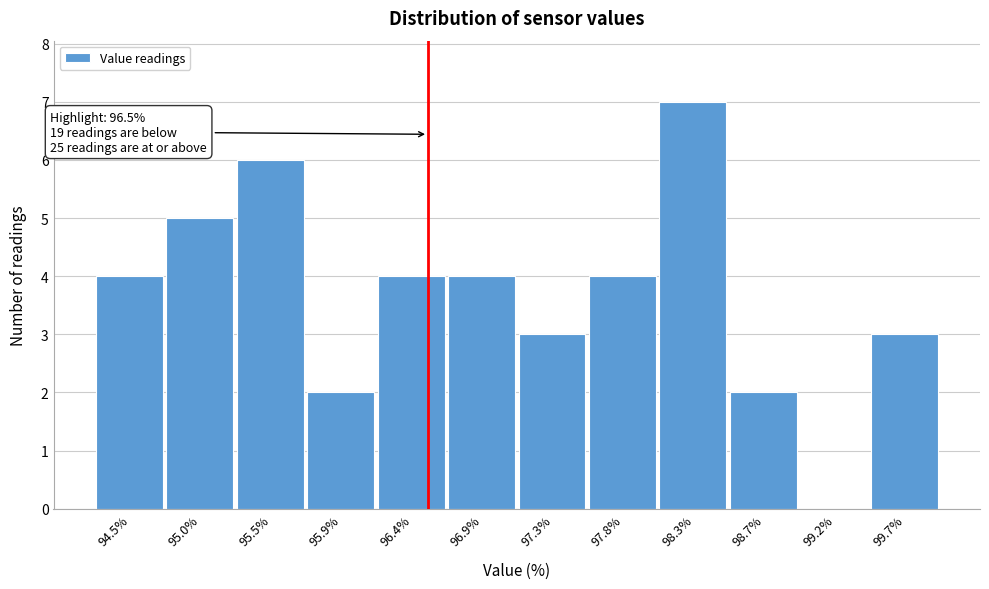

Over which range of the x-axis is the bar tallest?

98.05 to 98.50